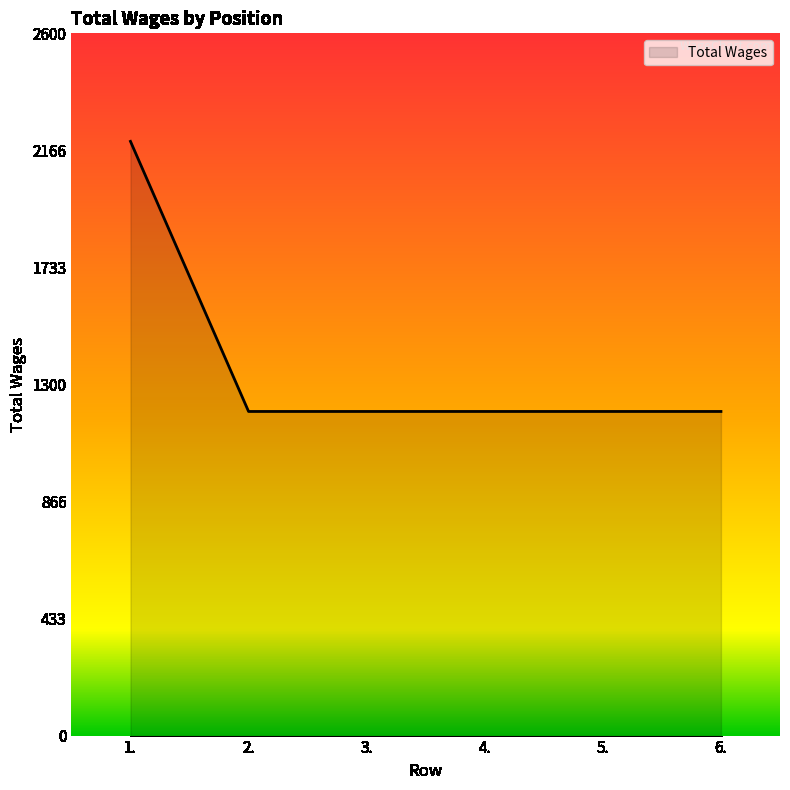

The value at 2. is 1200. True or false?

True